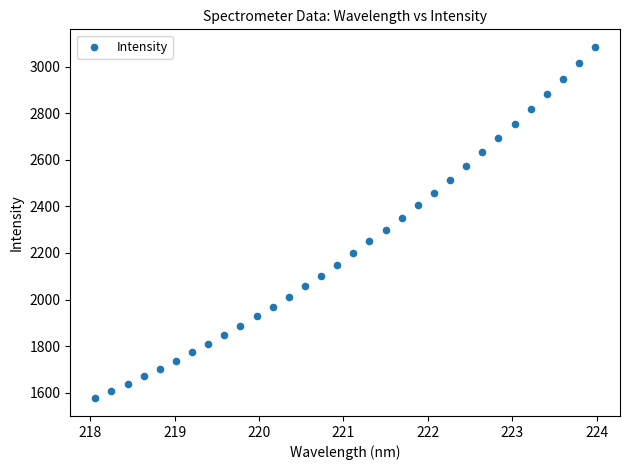

What is the range of Y values (max minus min)?

1509.2